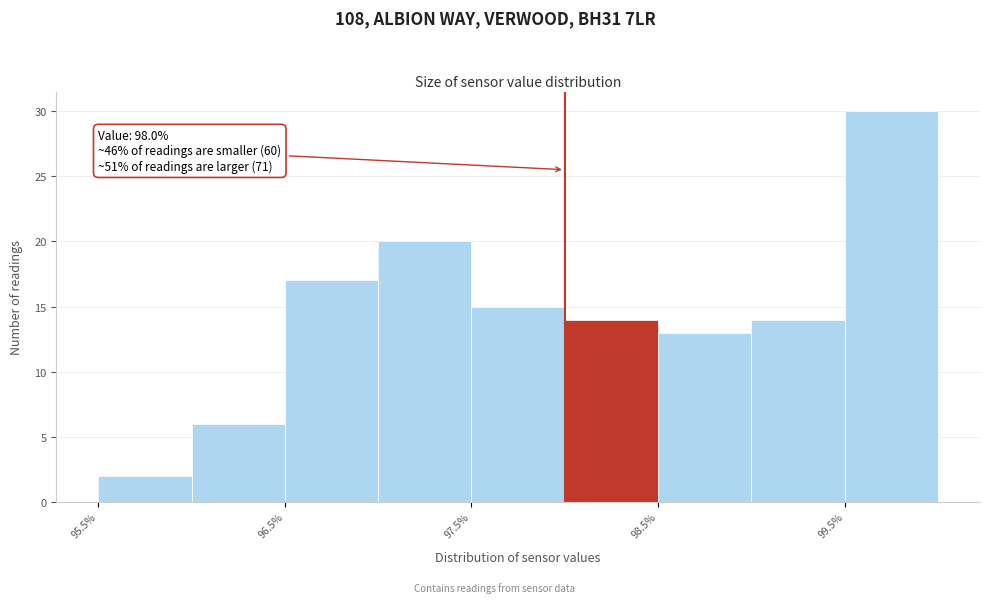

Over which range of the x-axis is the bar tallest?

99.5 to 100.0